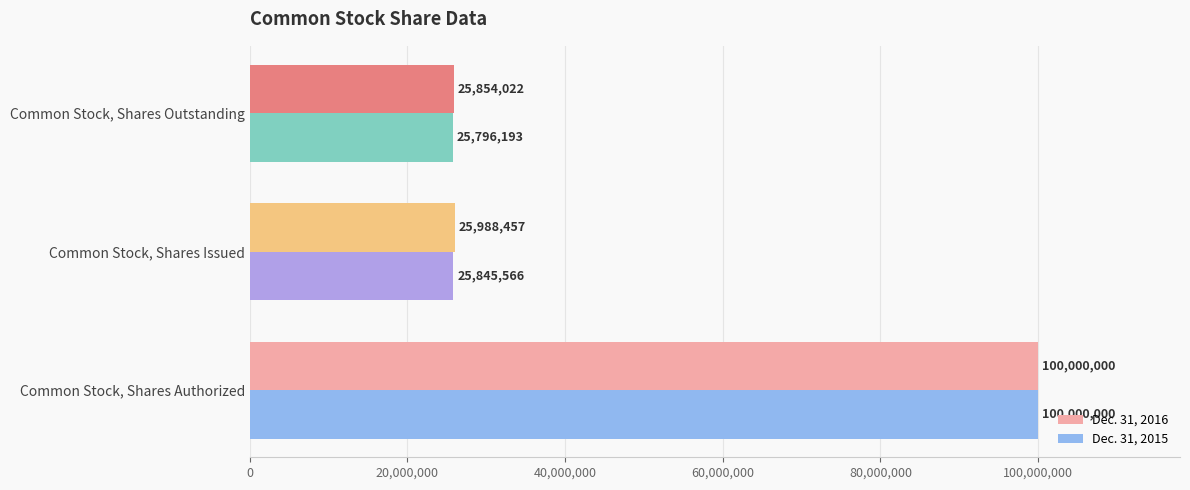

Which series has the largest total across all categories?

Dec. 31, 2016